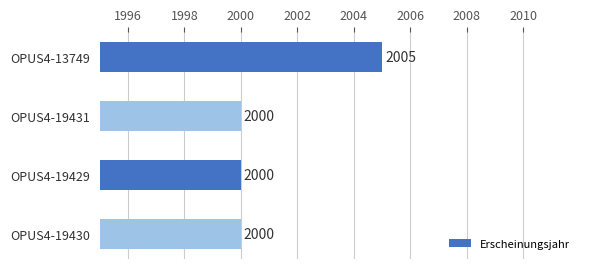

What is the label of the 2nd bar from the bottom?

OPUS4-19429